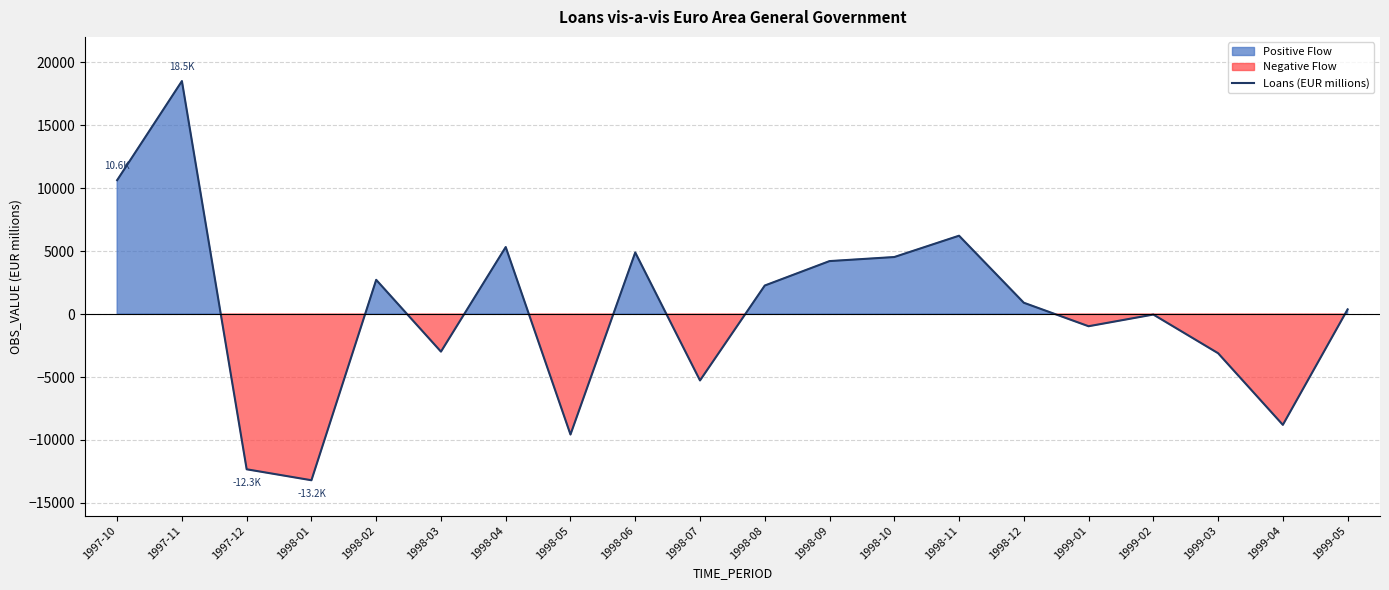

What is the sum of all values?

4232.0